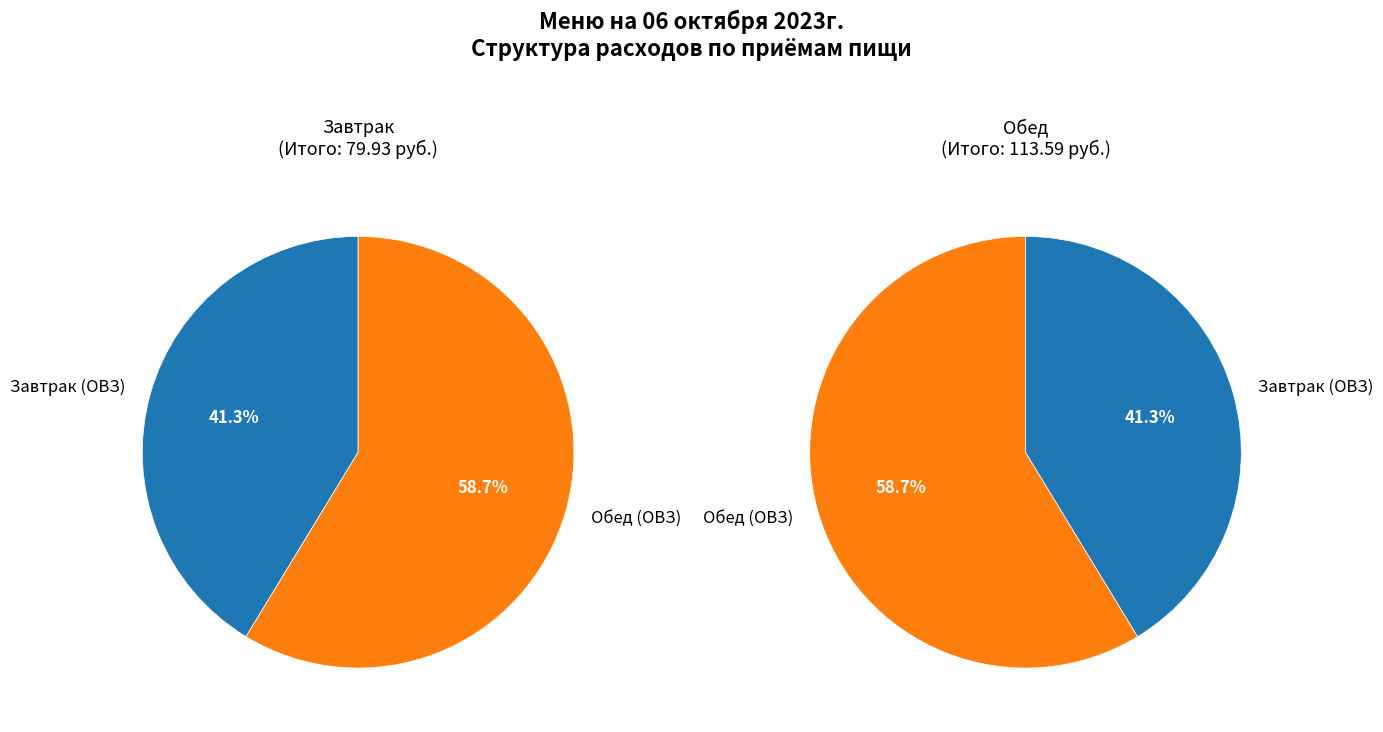

Approximately how many times larger is the value at Завтрак (ОВЗ) compared to Обед (ОВЗ)?

0.7